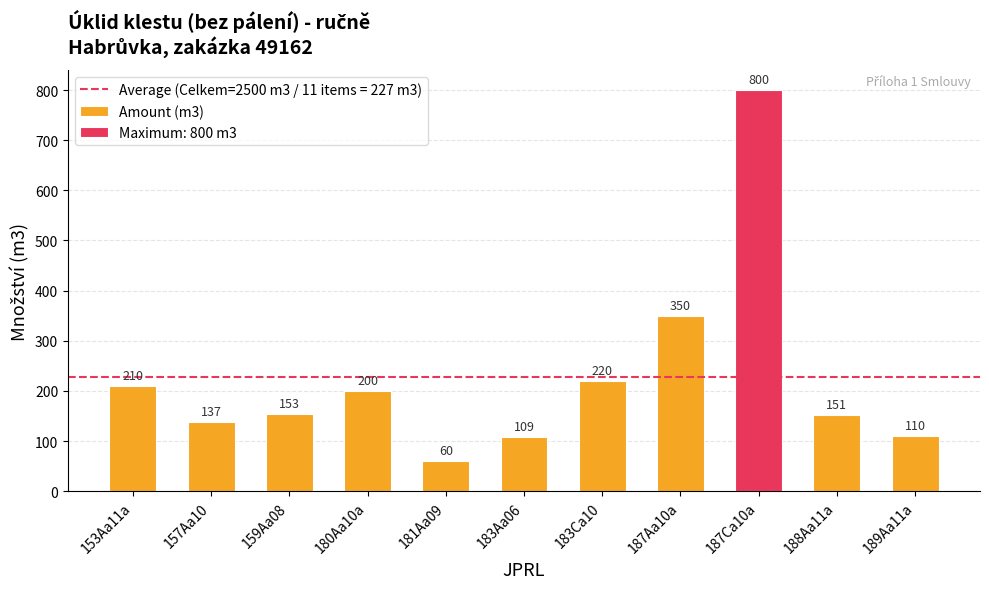

Which category has the lowest value across all series?

181Aa09